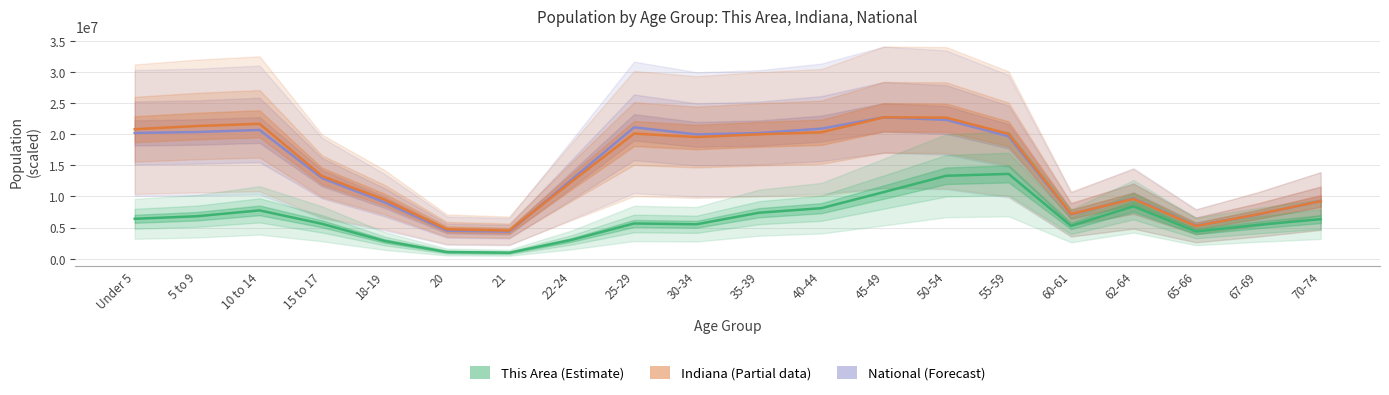

How many series are shown in this chart?

3